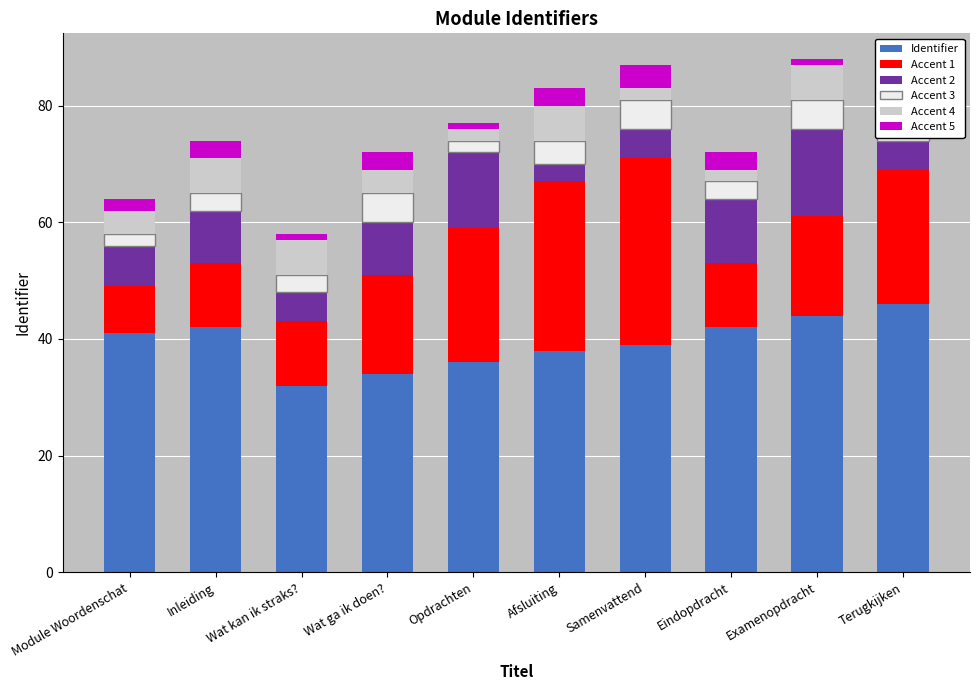

Which series has the largest range (max minus min)?

Accent 1